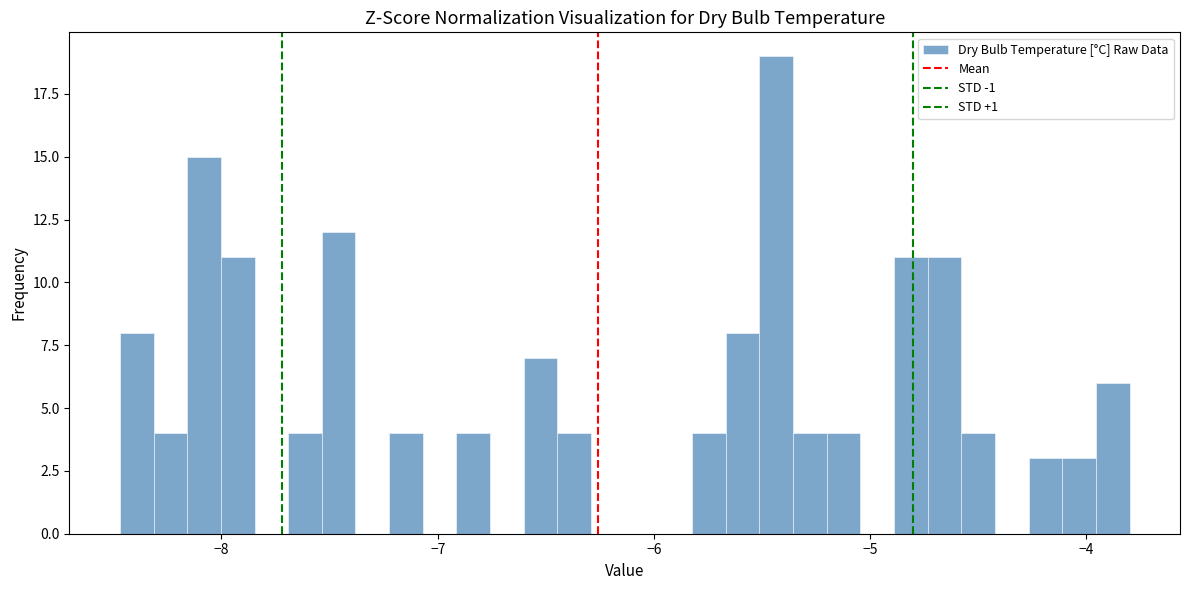

Read against the x-axis, roughly where is the centre of the tallest bar?

-5.4